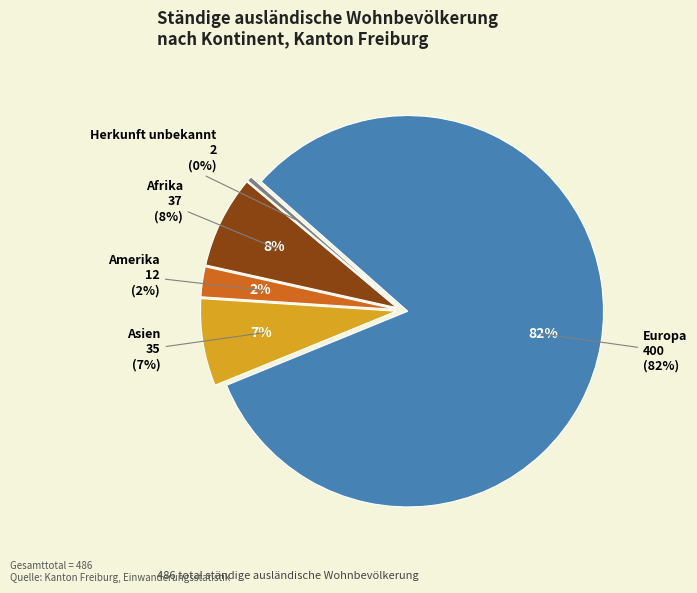

Which slice is the largest?

Europa